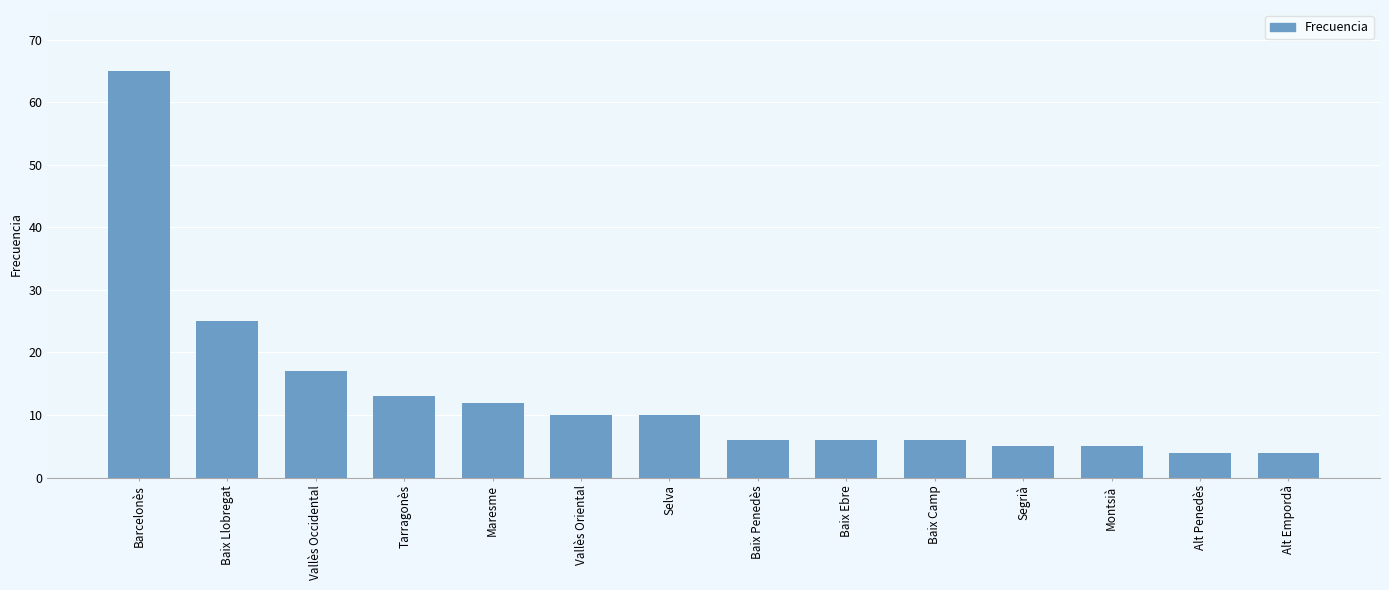

What is the difference between the values at Baix Llobregat and Tarragonès?

12